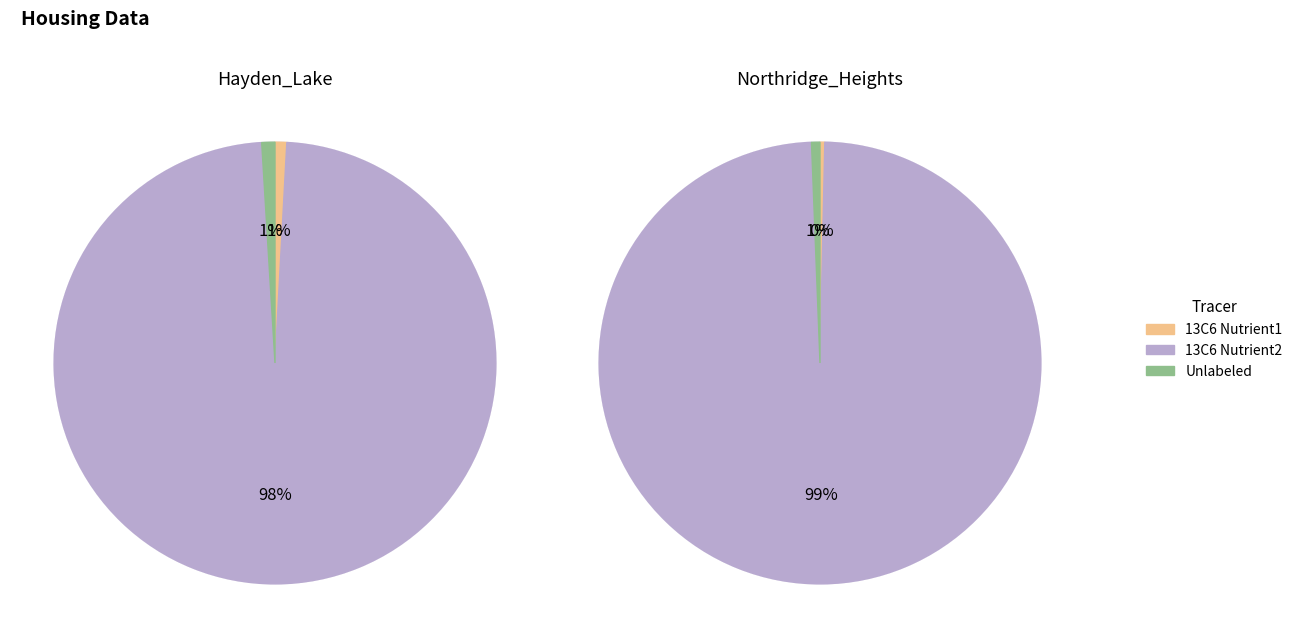

Does any single category account for the majority?

Yes